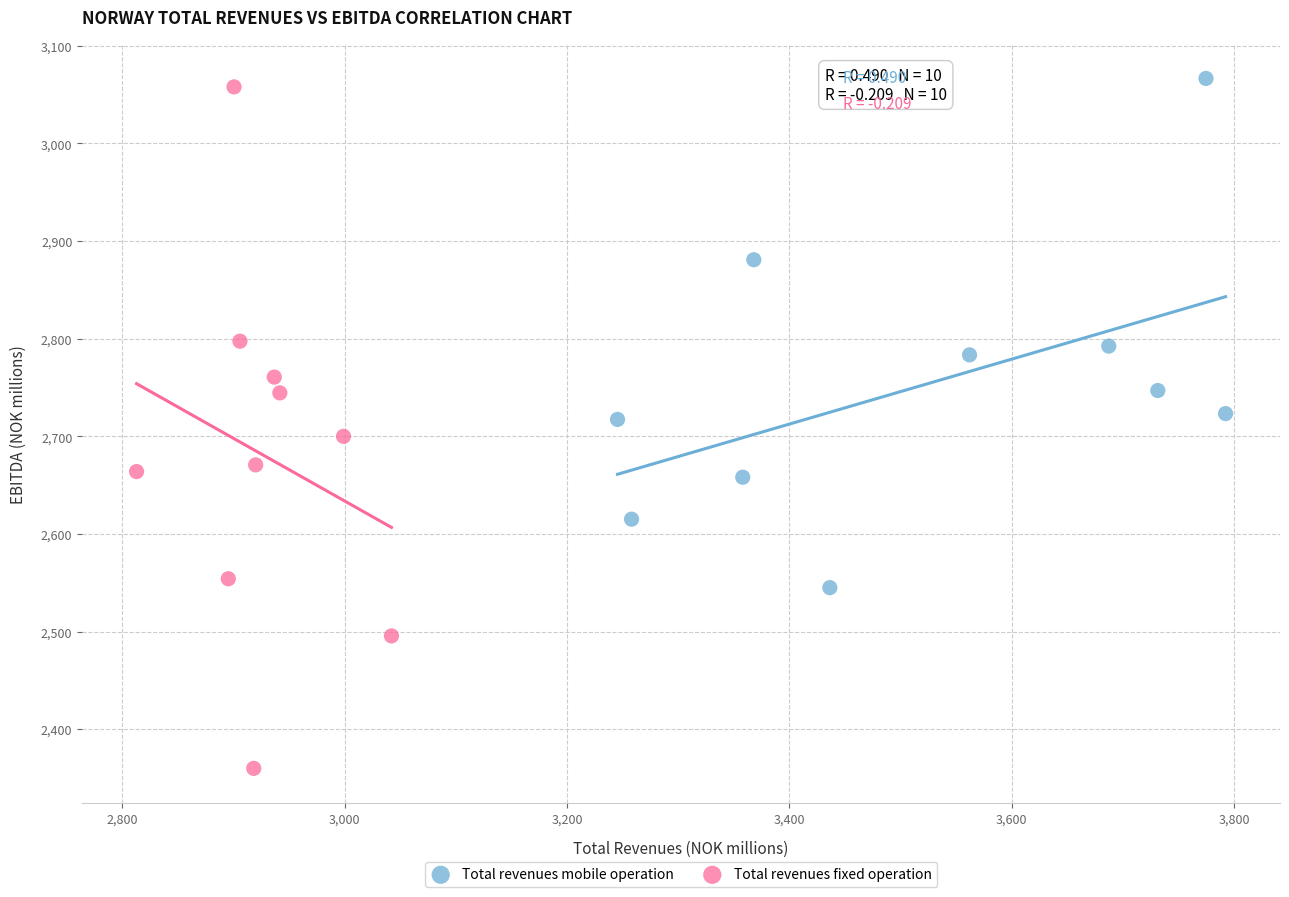

Which series has the widest spread of Y values?

Total revenues fixed operation